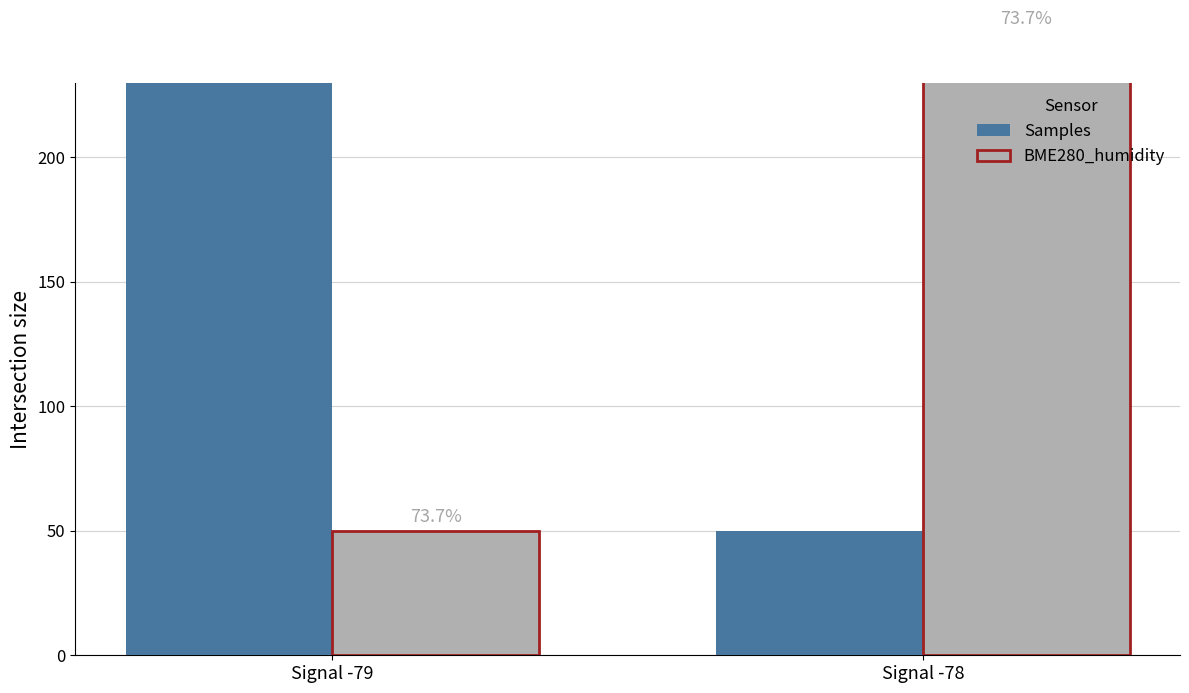

How many categories are shown in the chart?

2